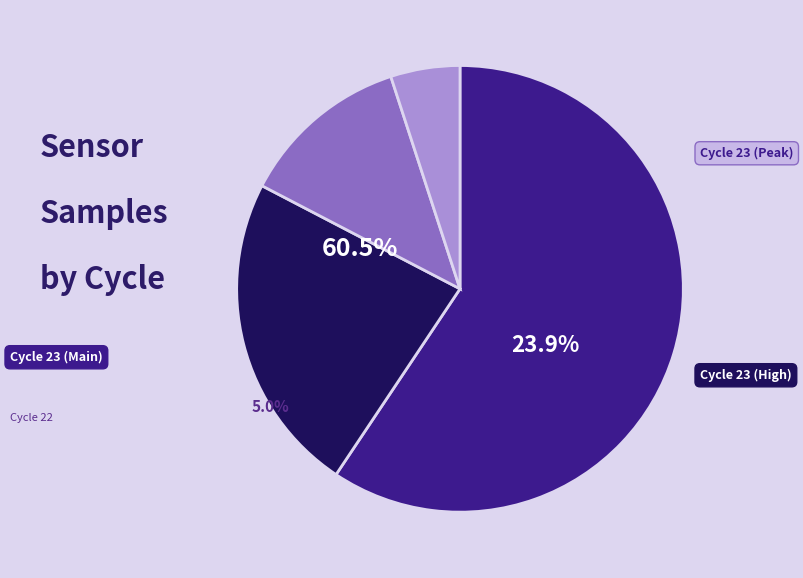

True or false: 23 accounts for 5% of the total.

True